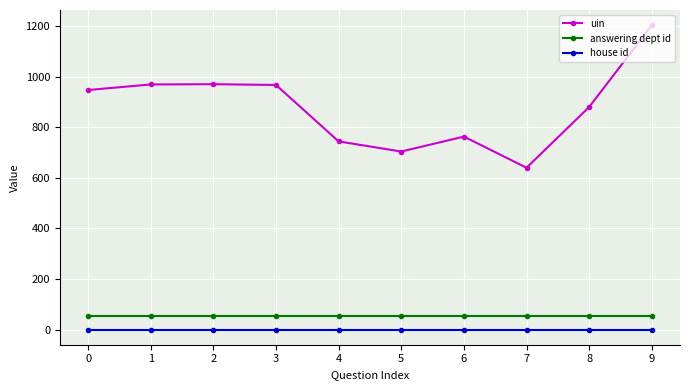

Count the number of categories in the chart.

10